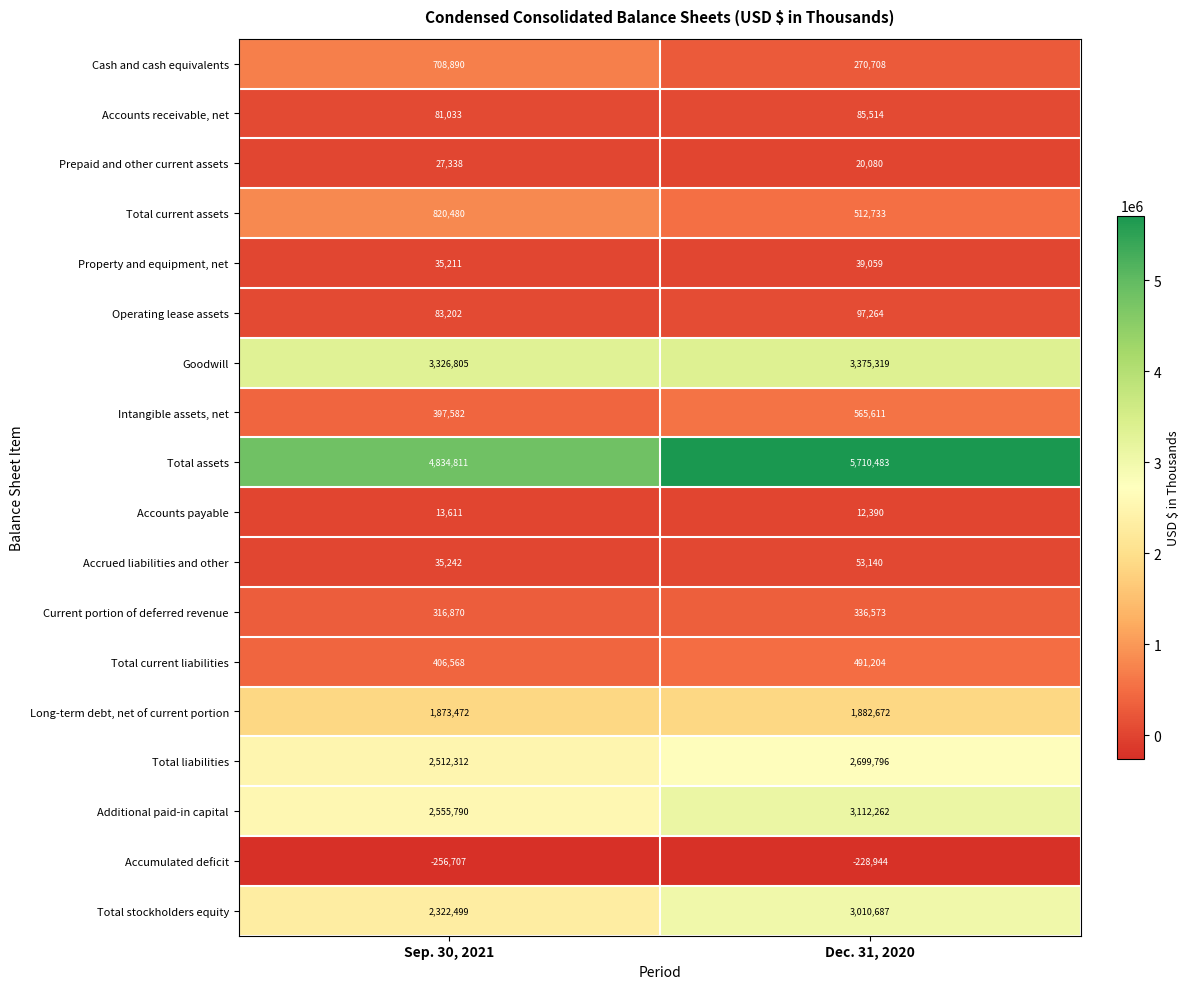

At Sep. 30, 2021, list the series in order from smallest to largest.

Accumulated deficit, Accounts payable, Prepaid and other current assets, Property and equipment, net, Accrued liabilities and other, Accounts receivable, net, Operating lease assets, Current portion of deferred revenue, Intangible assets, net, Total current liabilities, Cash and cash equivalents, Total current assets, Long-term debt, net of current portion, Total stockholders equity, Total liabilities, Additional paid-in capital, Goodwill, Total assets